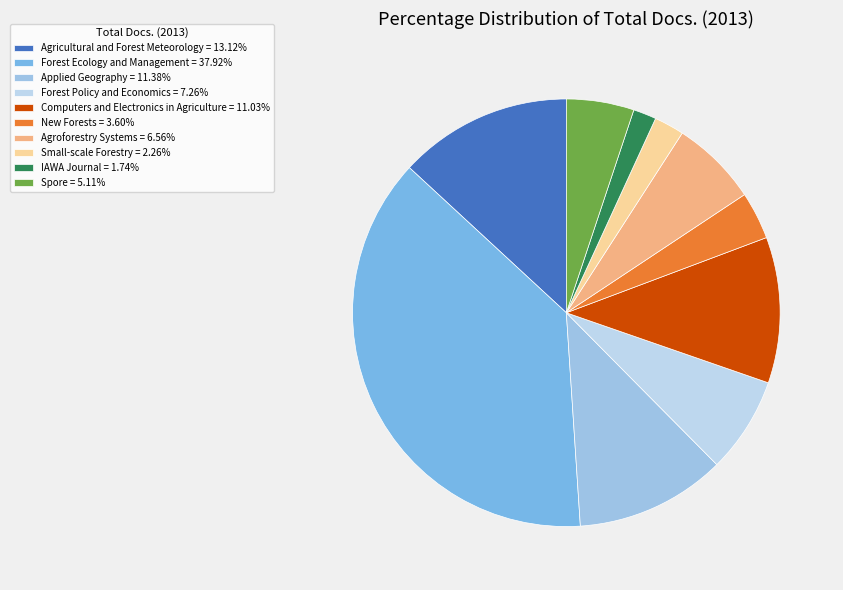

How many segments does this pie chart have?

10